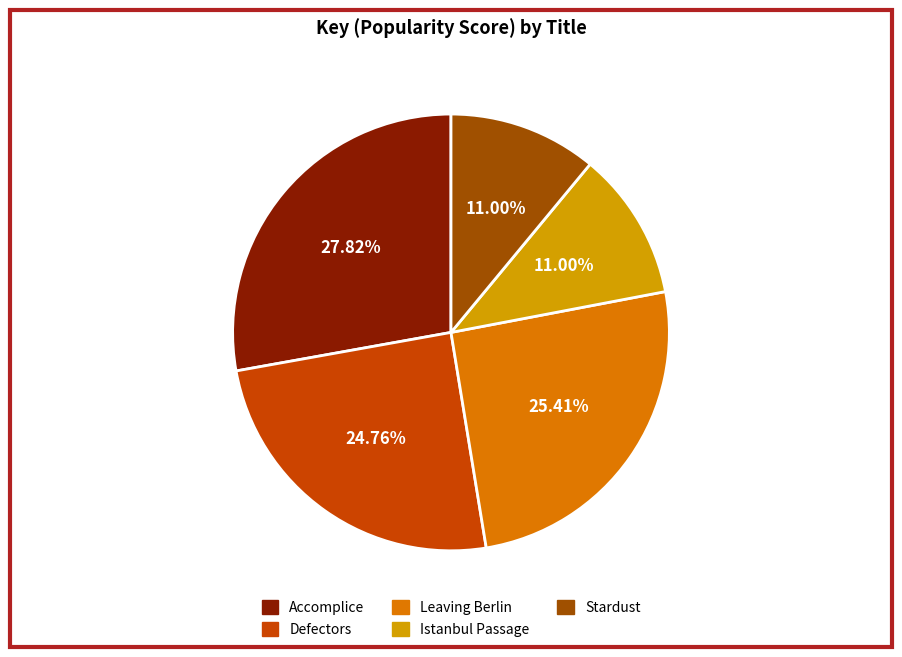

What is the ratio of the value at Istanbul Passage to the value at Leaving Berlin?

0.4